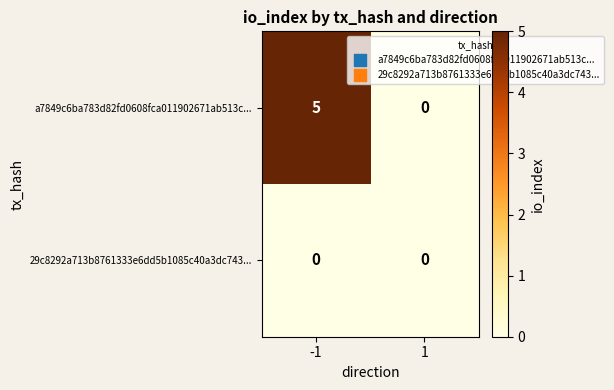

The value of a7849c6ba783d82fd0608fca011902671ab513c... at -1 is 5. True or false?

True